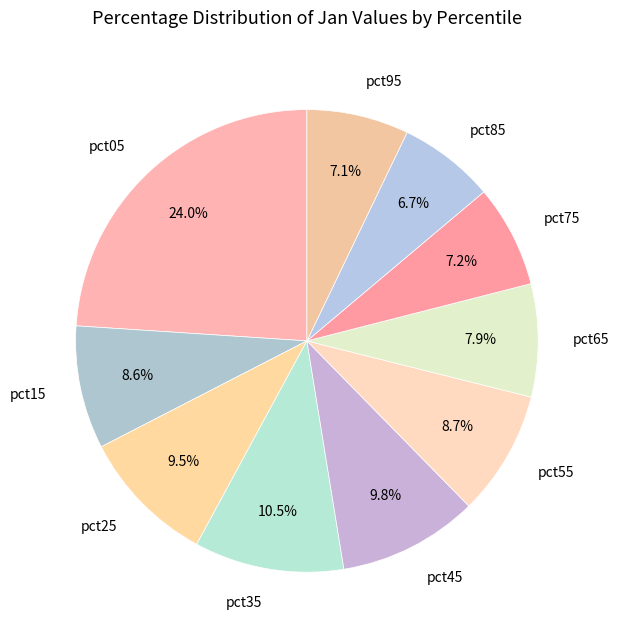

What is the total percentage of pct95 and pct35?

17.6%